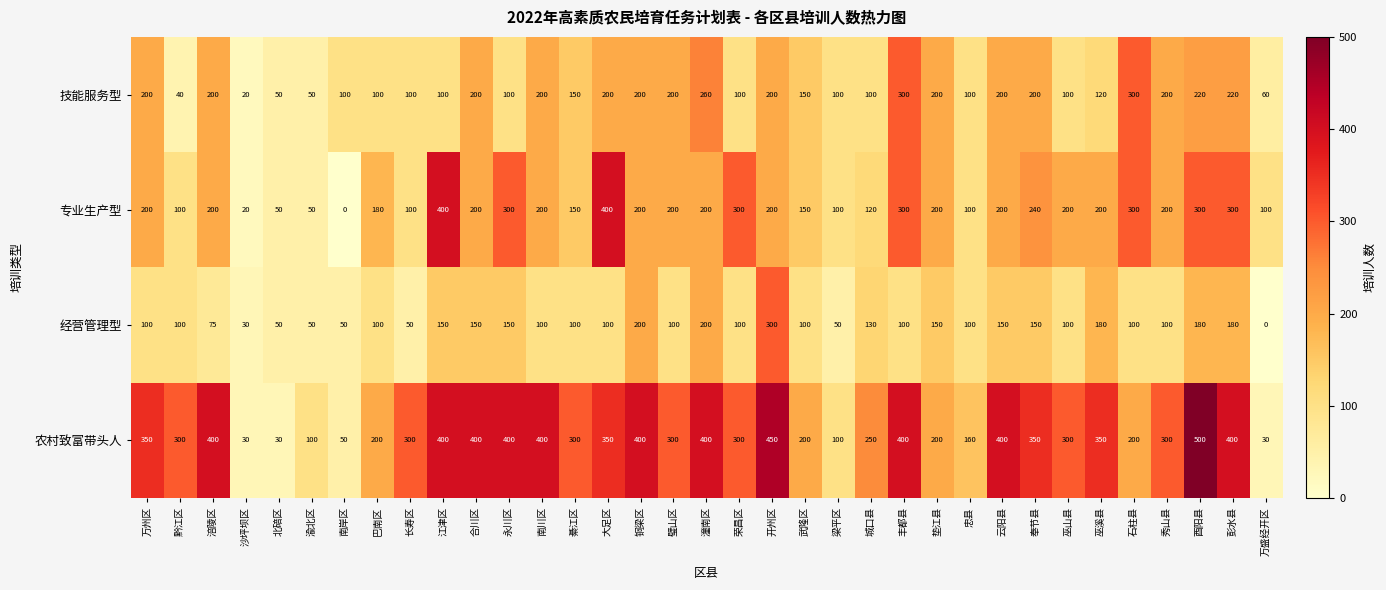

What is the sum of all 专业生产型 values?

6660